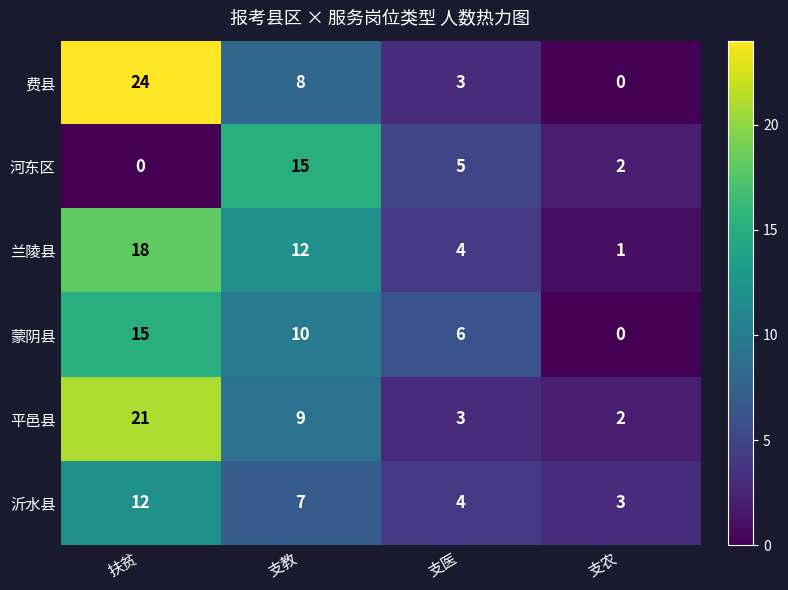

Count the 河东区 values in the range 2 to 15.

3